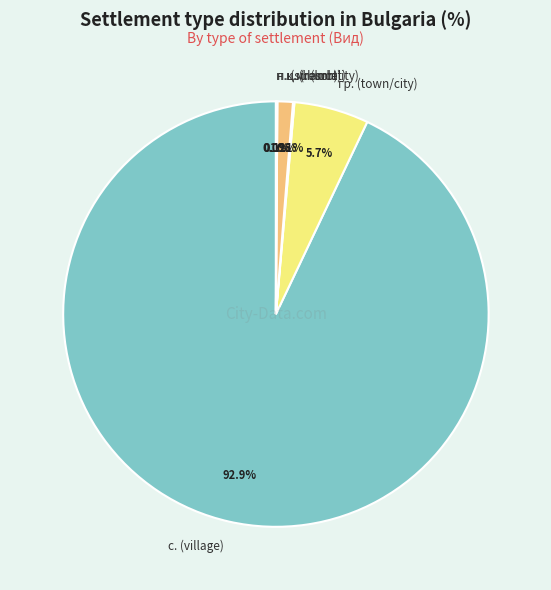

To the nearest percent, what is the difference between the largest and smallest slice percentages?

93%